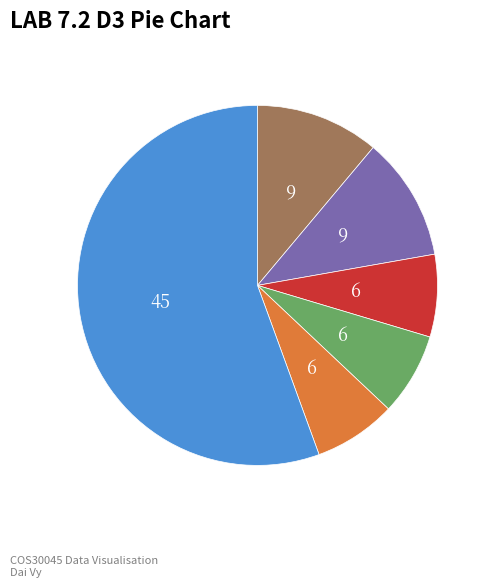

Does any single category account for the majority?

Yes